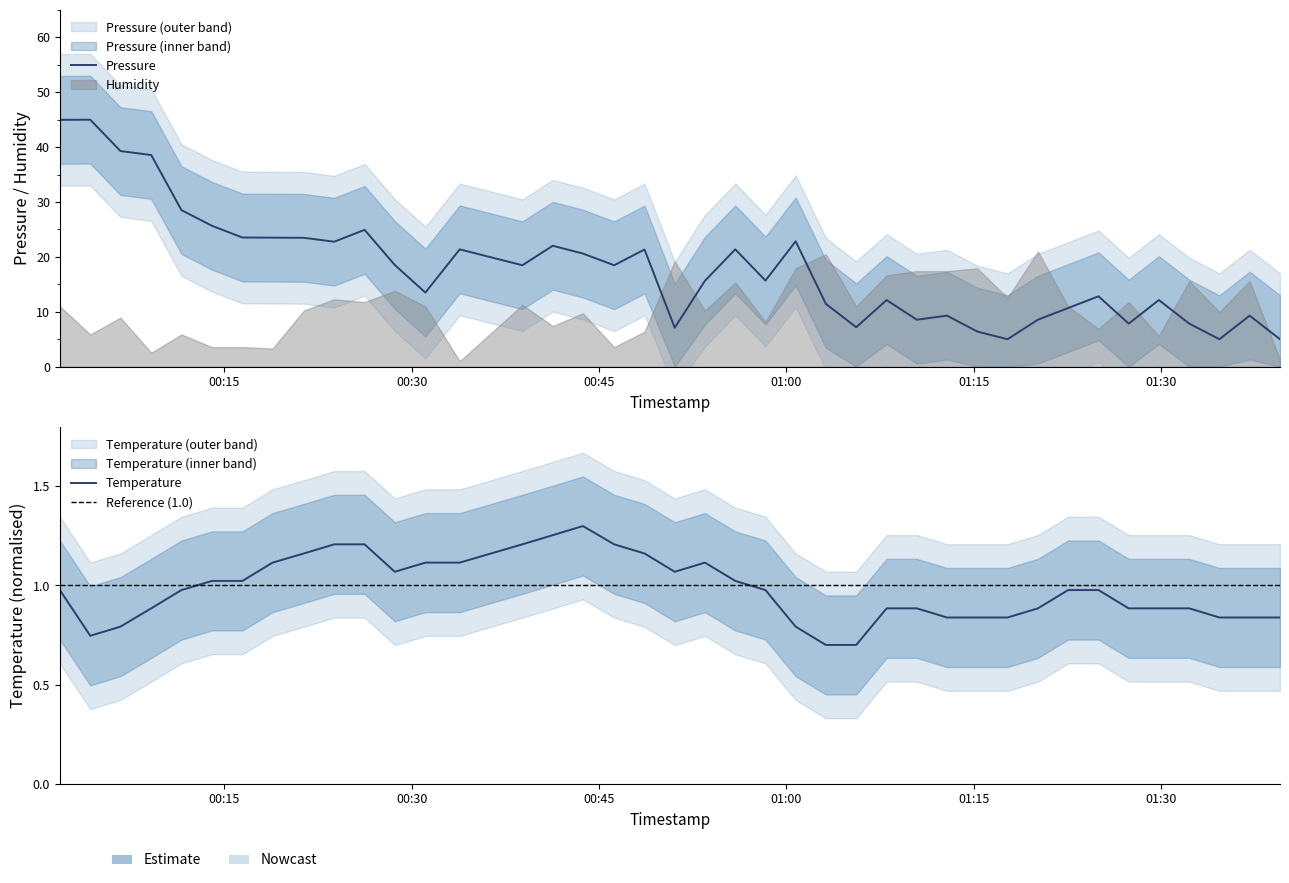

What position from the left is humidity?

2